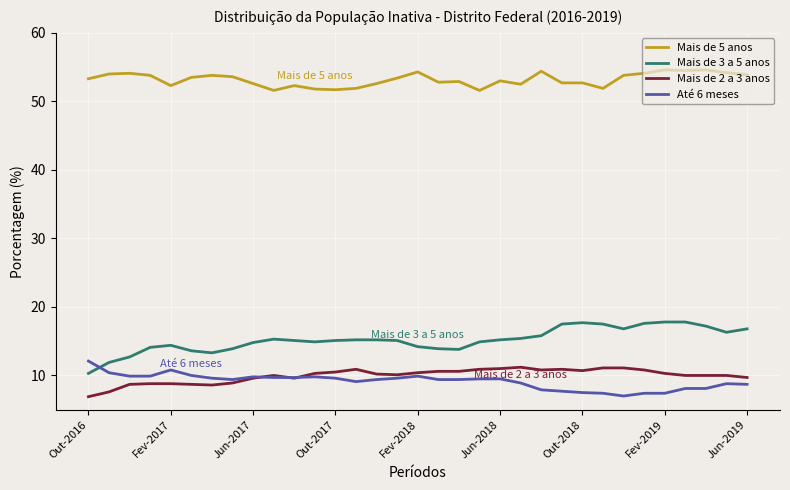

True or false: Mais de 3 a 5 anos and Mais de 2 a 3 anos intersect in this chart.

False